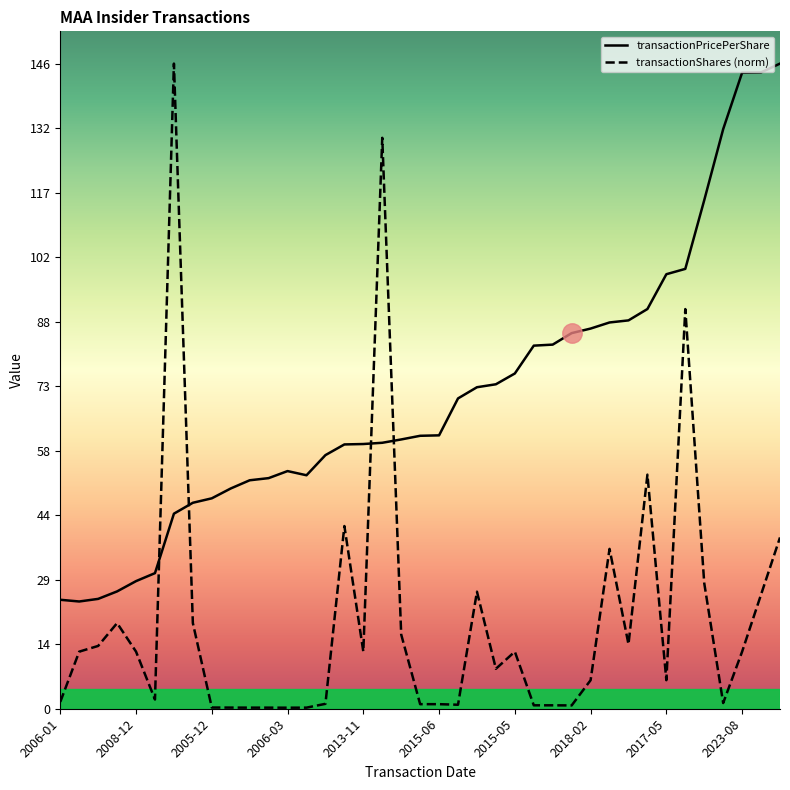

After their last crossing, which series has the higher values: transactionShares (norm) or transactionPricePerShare?

transactionPricePerShare